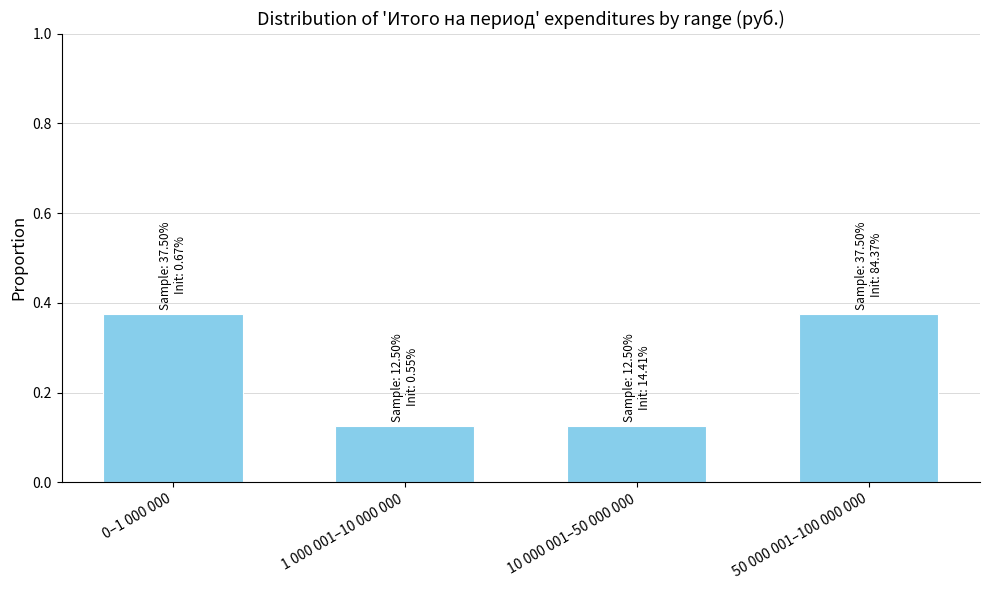

Which has a higher value, 1 000 001–10 000 000 or 50 000 001–100 000 000?

50 000 001–100 000 000